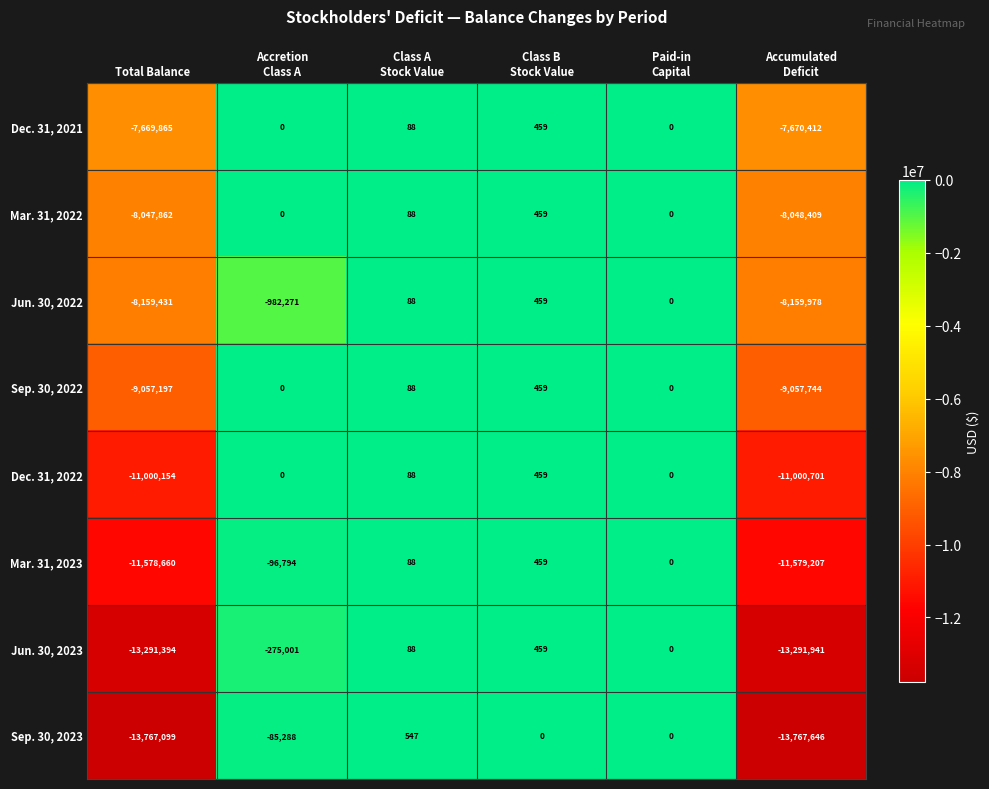

The Jun. 30, 2022 series shows -8159431 at Total Balance. True or false?

True